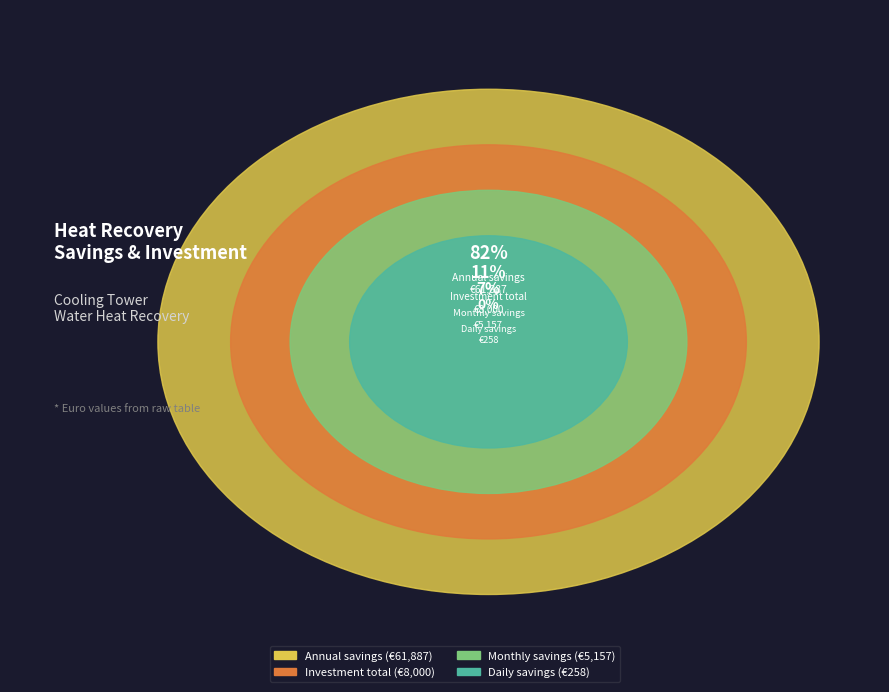

Rank the categories by value from lowest to highest.

Daily savings, Monthly savings, Investment total, Annual savings